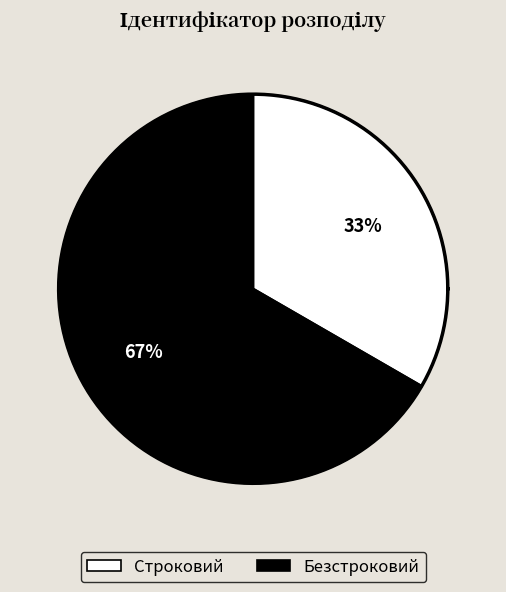

Is it true that Безстроковий is 80% of the pie?

False